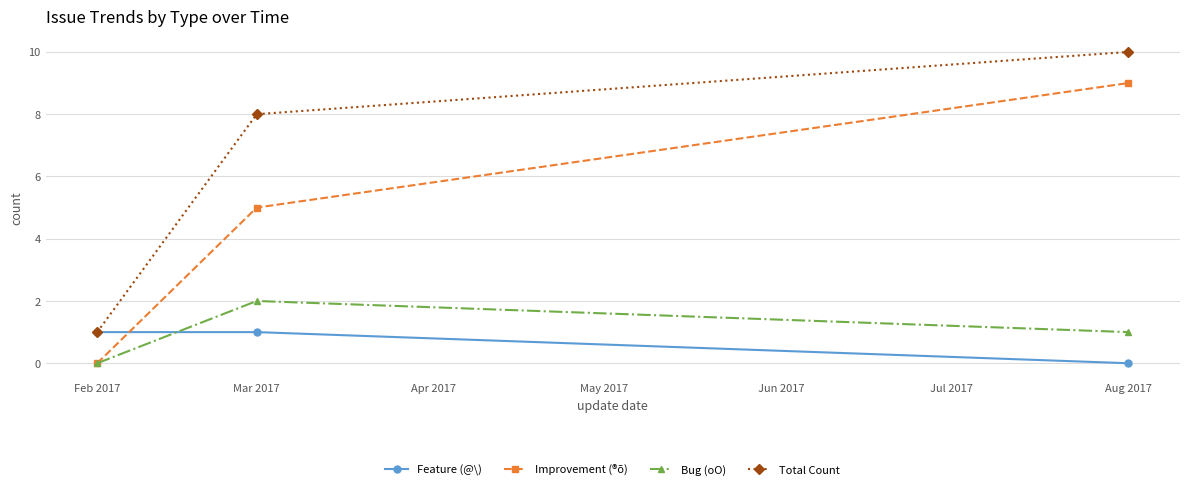

What position from the right is Mar 2017?

2